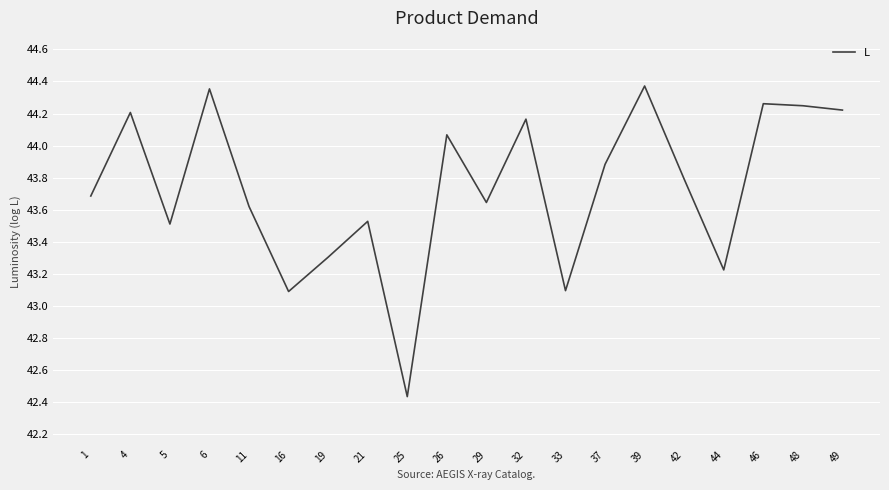

What is the approximate value at 1?

43.7